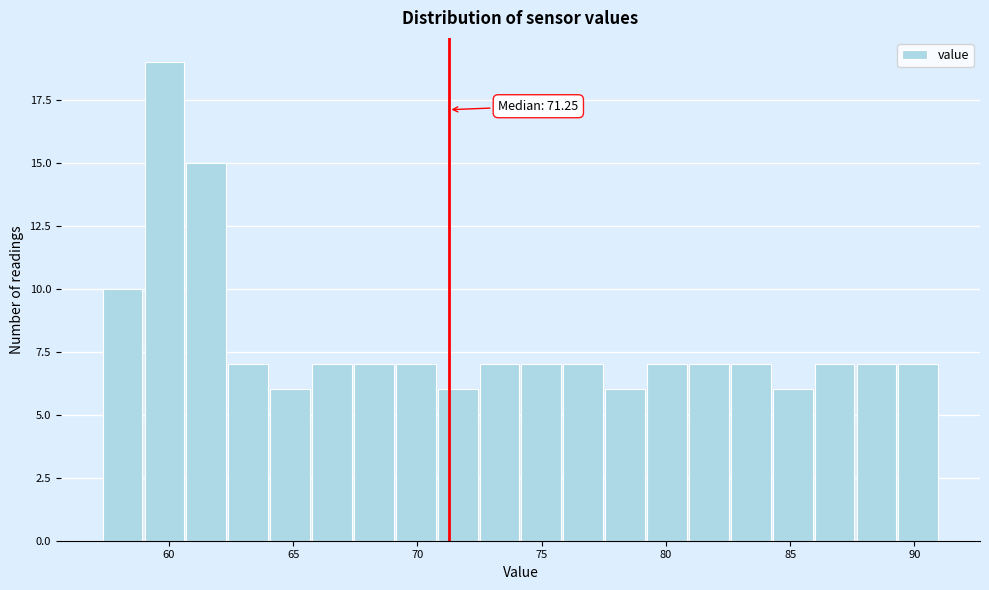

Read against the x-axis, roughly where is the centre of the tallest bar?

60.0